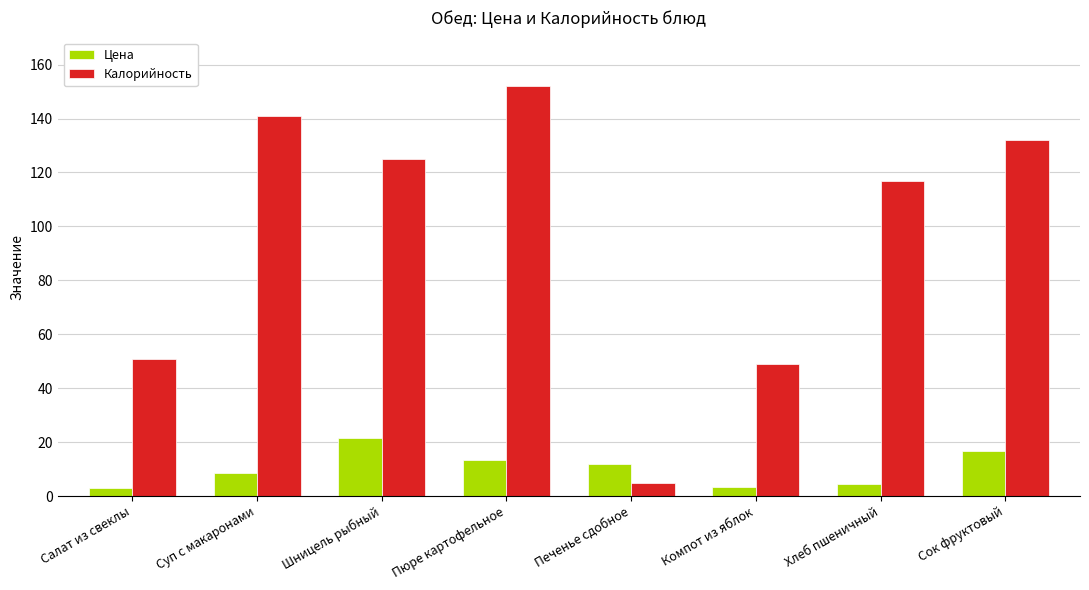

How many distinct data groups are displayed?

2